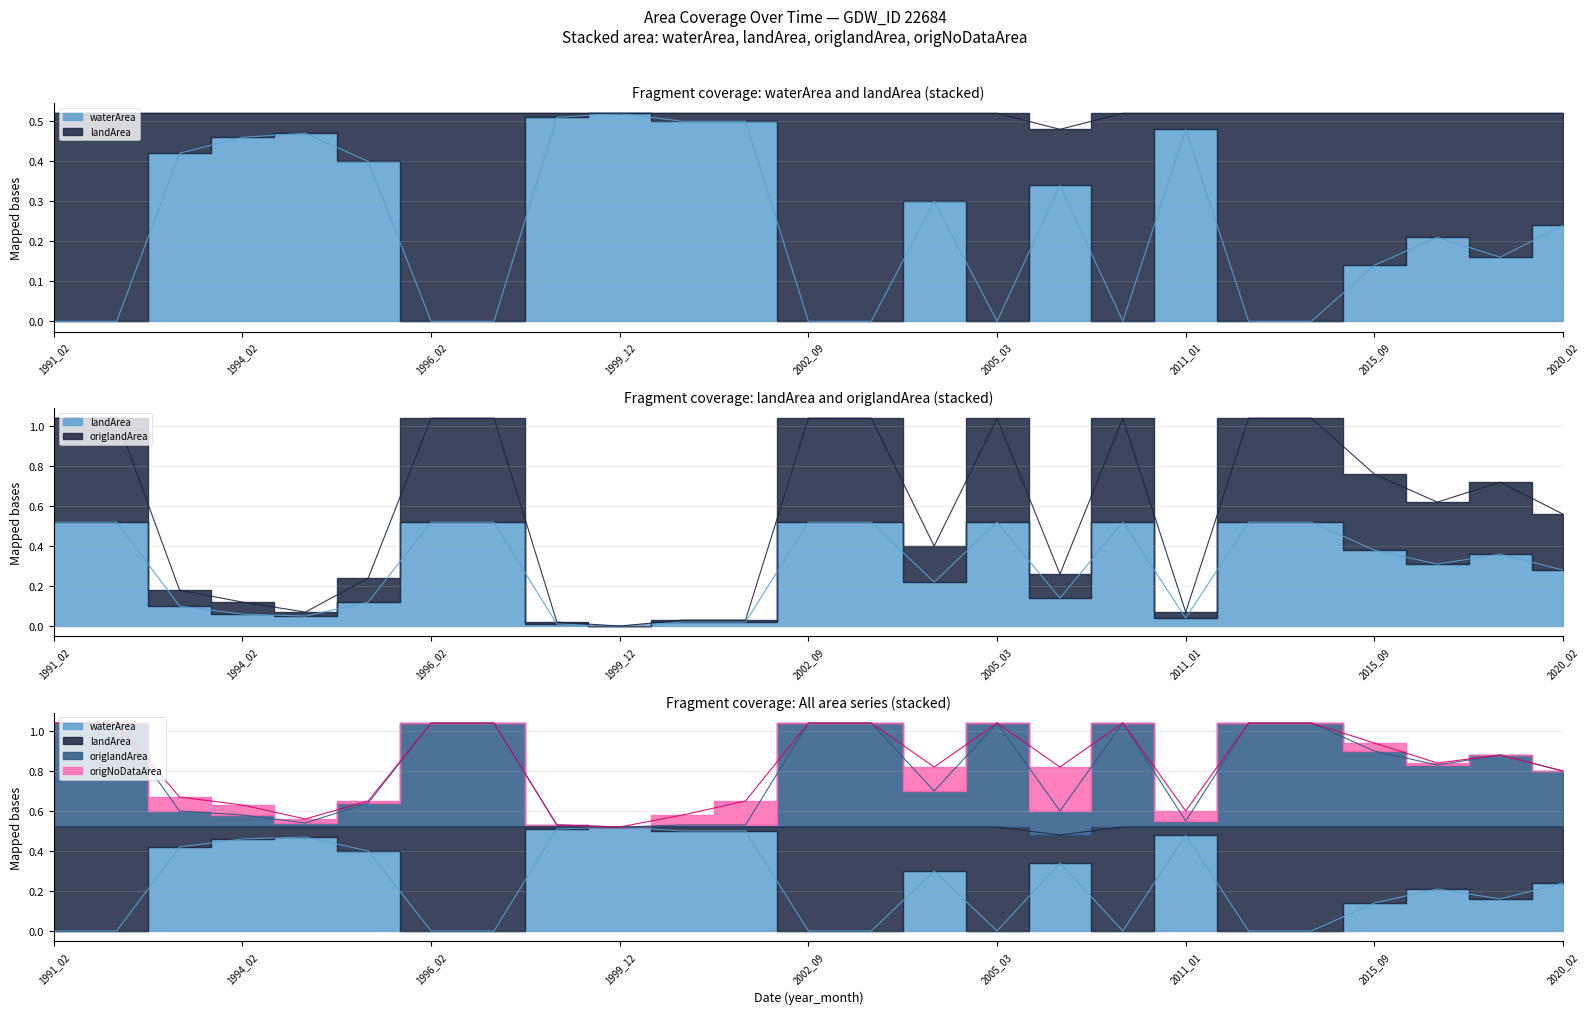

Which series has the largest total across all categories?

origlandArea